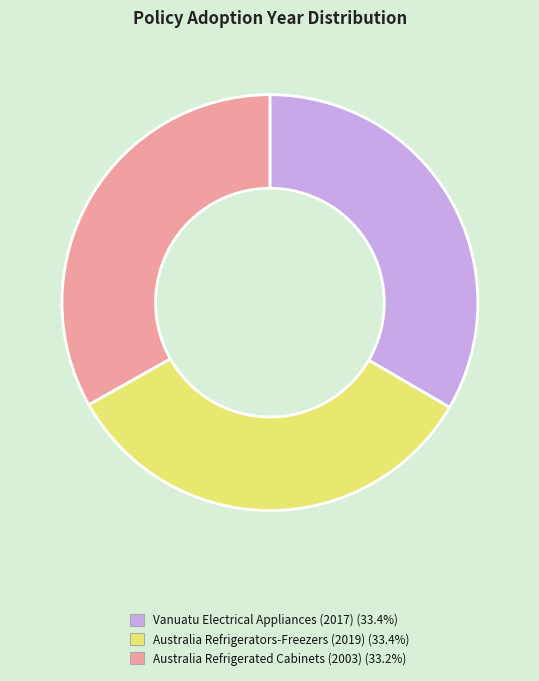

Is there a majority slice in this chart?

No